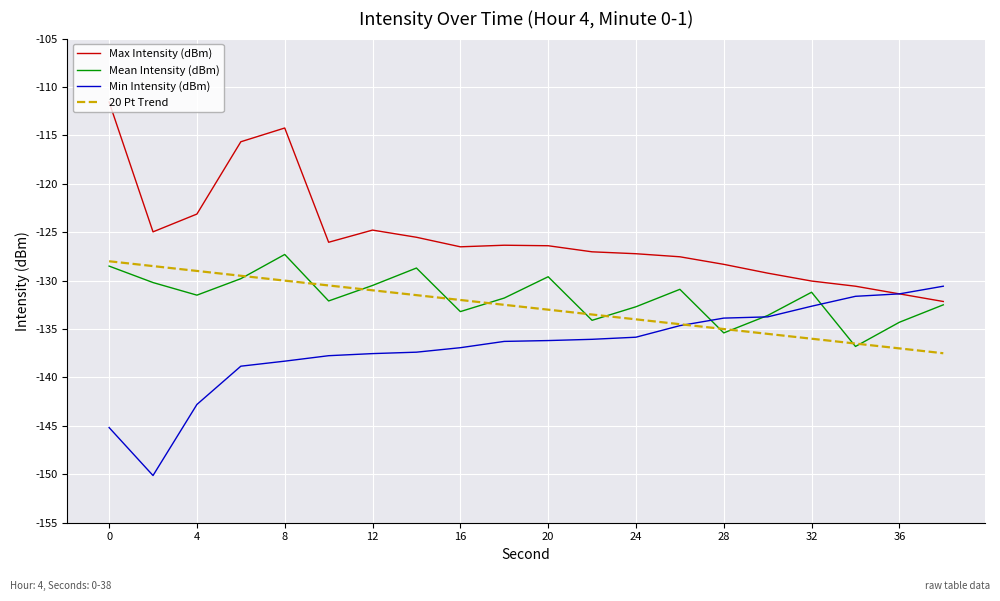

Which series has the largest total across all categories?

Max Intensity (dBm)